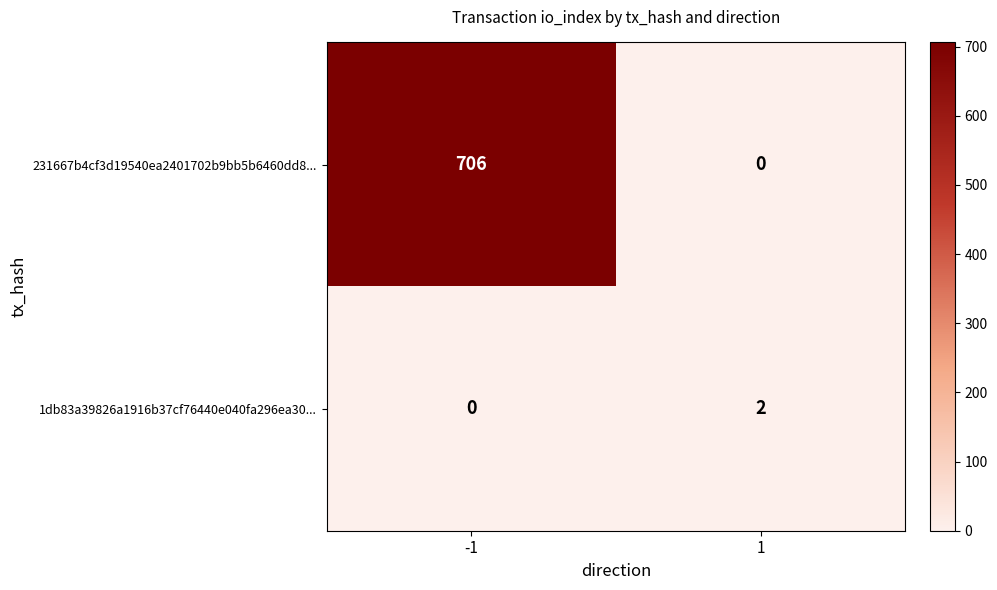

At -1, list the series in order from smallest to largest.

1db83a39826a1916b37cf76440e040fa296ea30..., 231667b4cf3d19540ea2401702b9bb5b6460dd8...